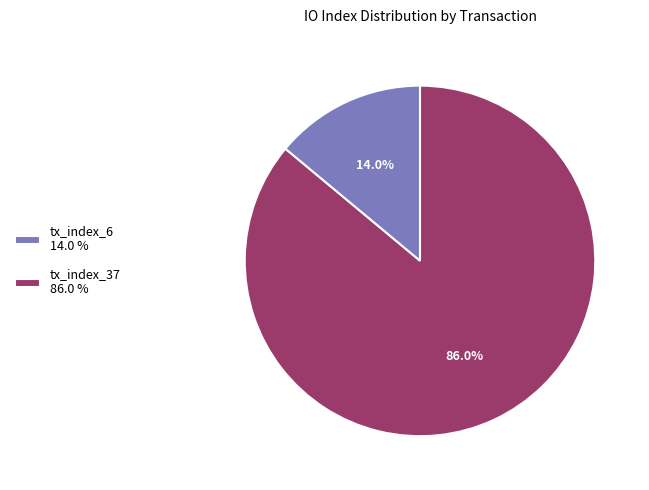

How many segments does this pie chart have?

2